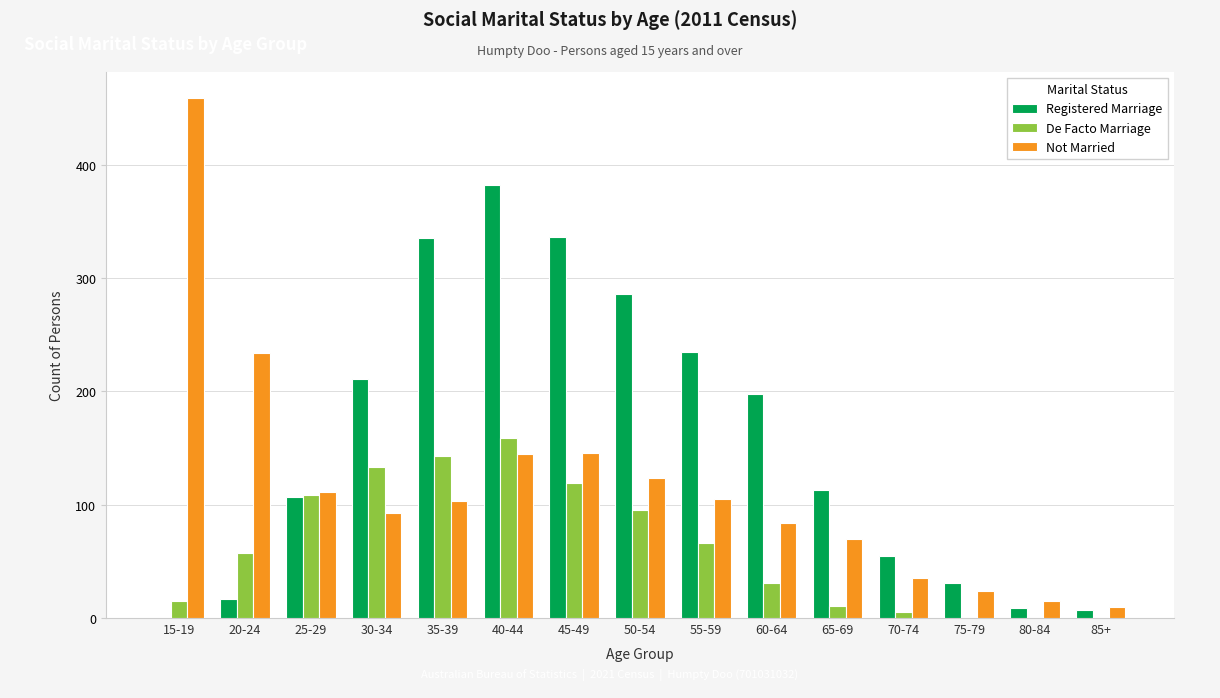

At which label does Registered Marriage first exceed 113?

30-34